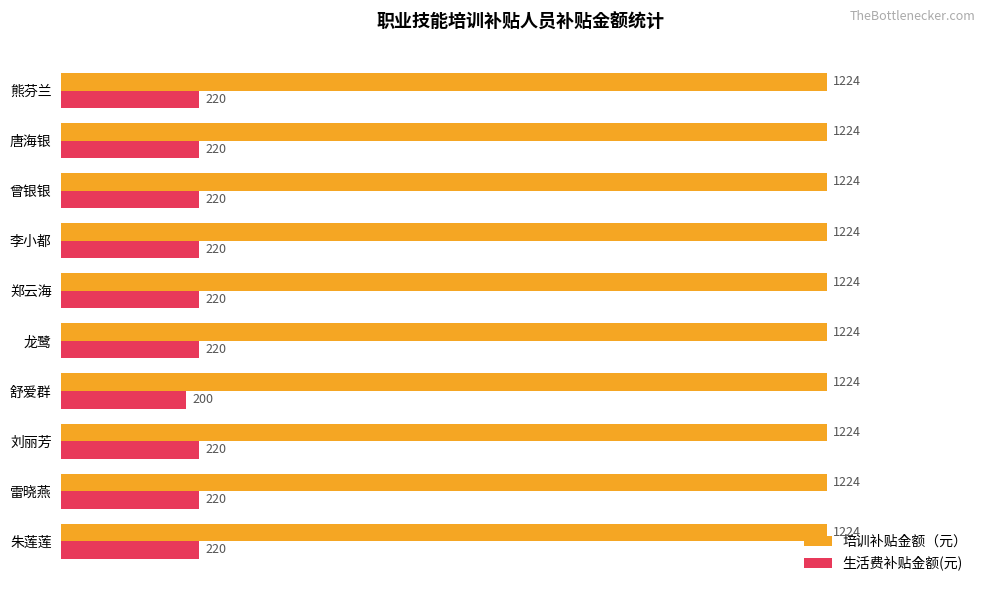

The 培训补贴金额（元） series shows 1224 at 熊芬兰. True or false?

True